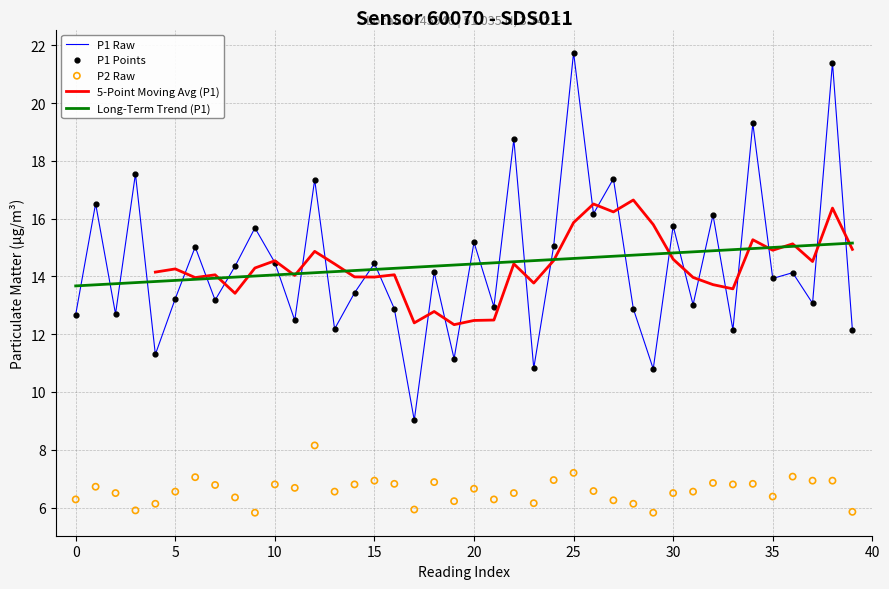

True or false: P1 Raw and Long-Term Trend (P1) intersect in this chart.

True